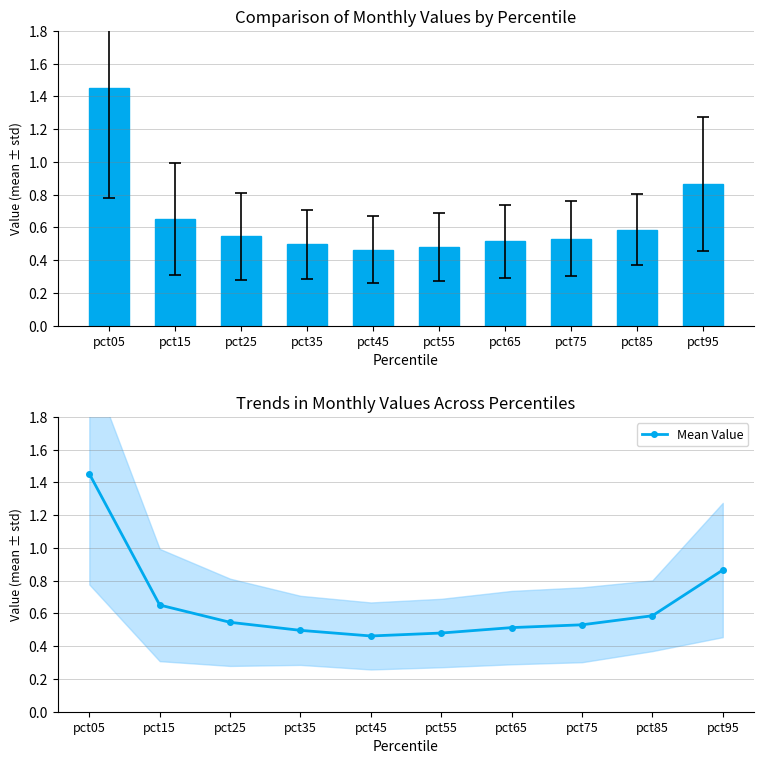

Rank the categories by value from highest to lowest.

pct05, pct95, pct15, pct85, pct25, pct75, pct65, pct35, pct55, pct45